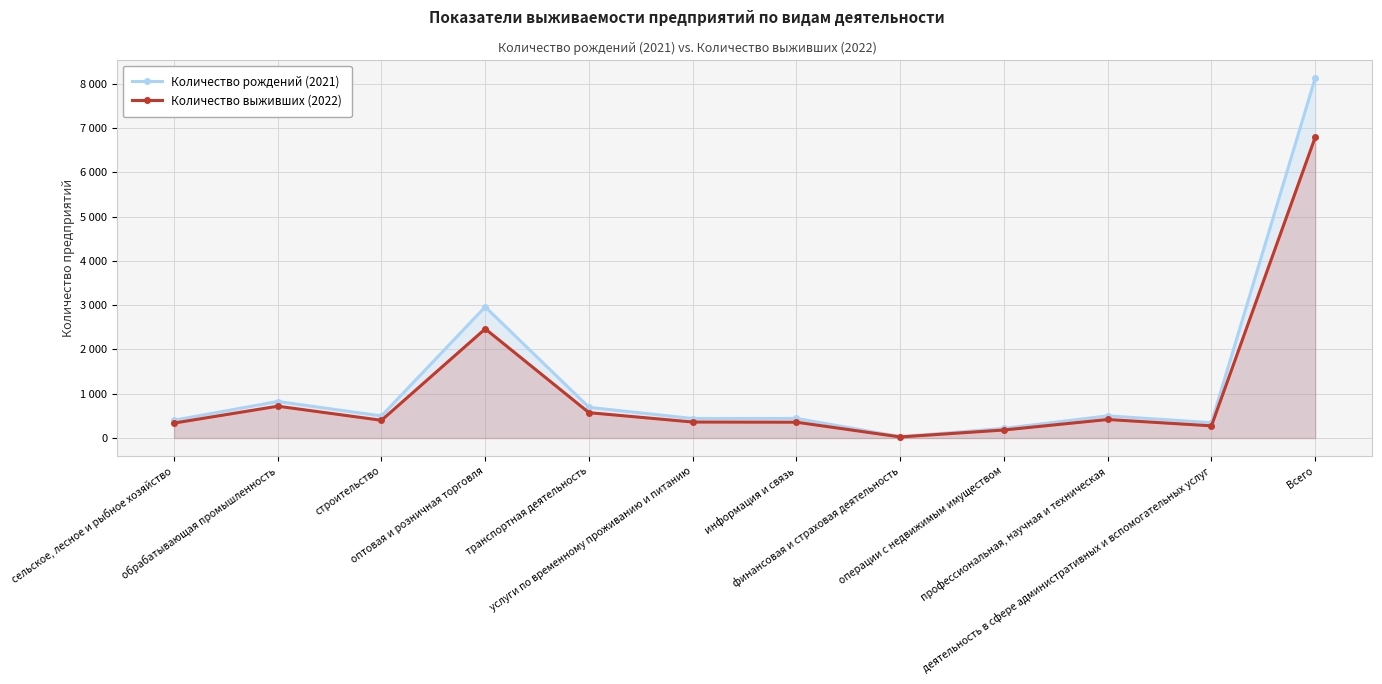

Where is the first local maximum for Количество рождений (2021)?

обрабатывающая промышленность